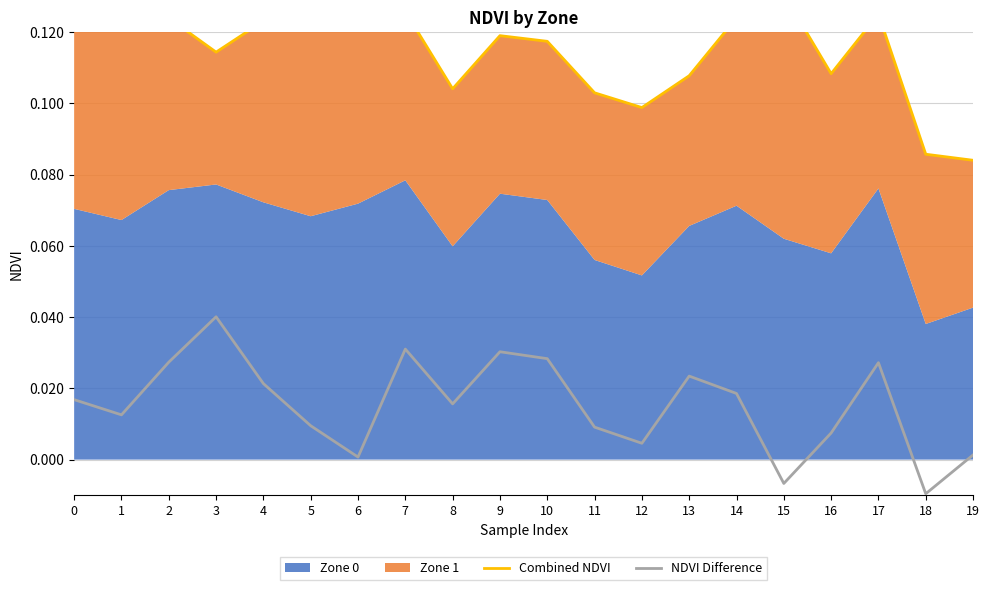

Where is the first local maximum for Combined NDVI?

2